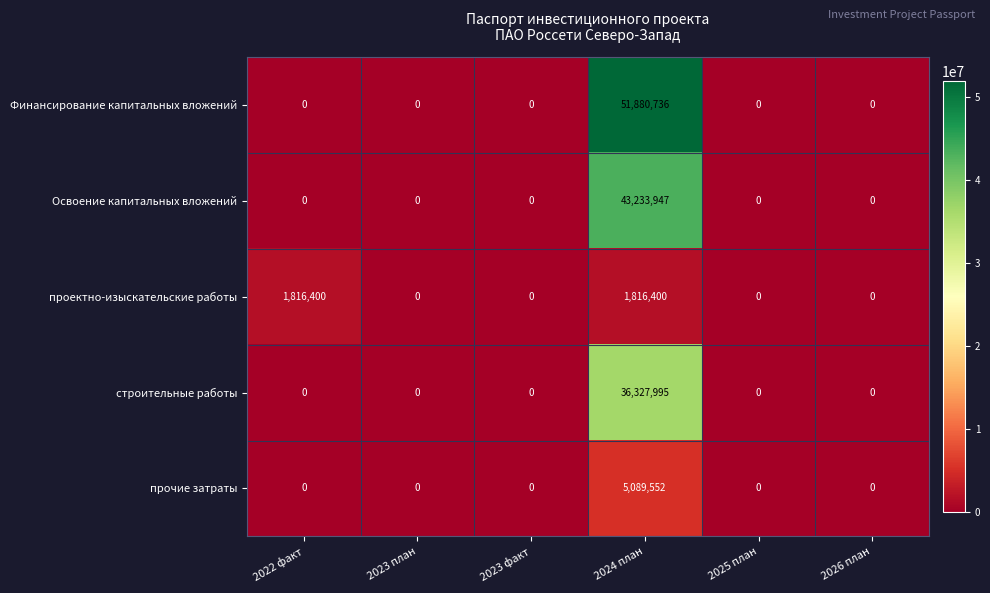

The value of проектно-изыскательские работы at 2026 план is 1167890. True or false?

False